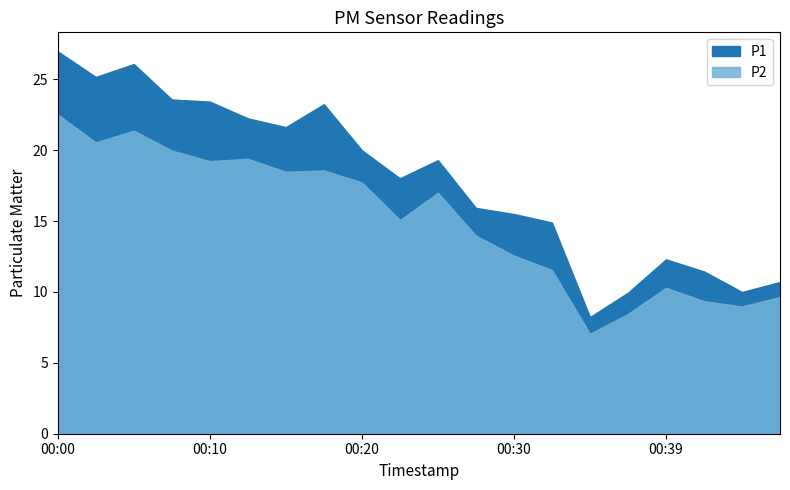

True or false: P2 and P1 intersect in this chart.

False